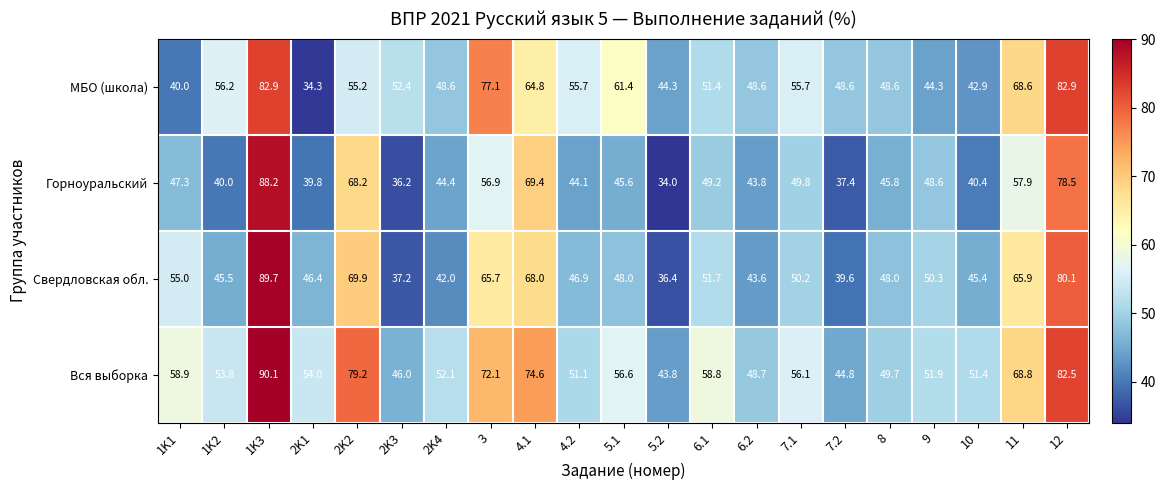

Which label corresponds to the smallest value in the chart?

5.2